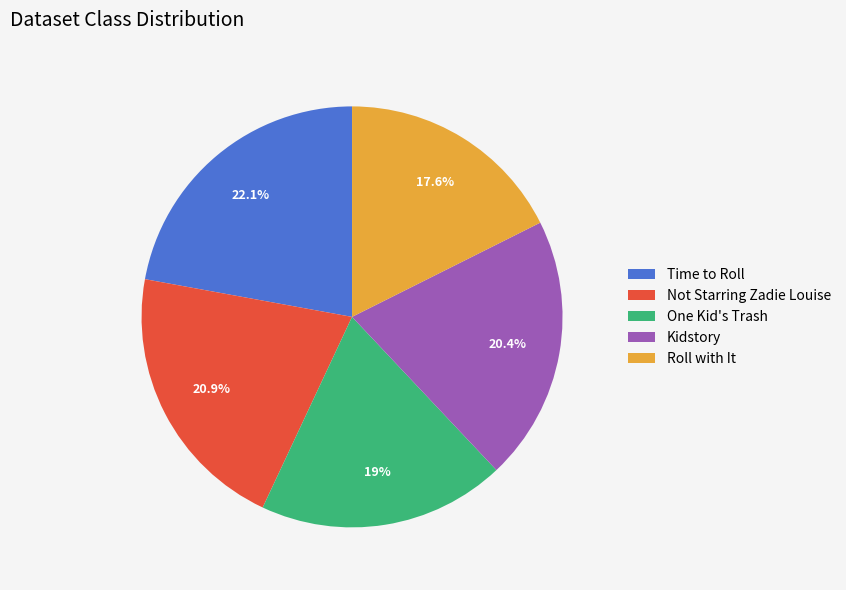

Rank the categories by value from lowest to highest.

Roll with It, One Kid's Trash, Kidstory, Not Starring Zadie Louise, Time to Roll